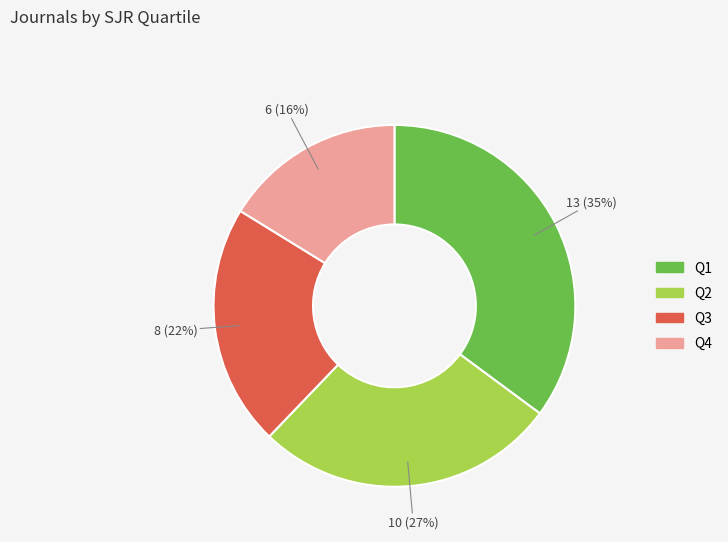

Is there any slice that represents more than half of the pie?

No